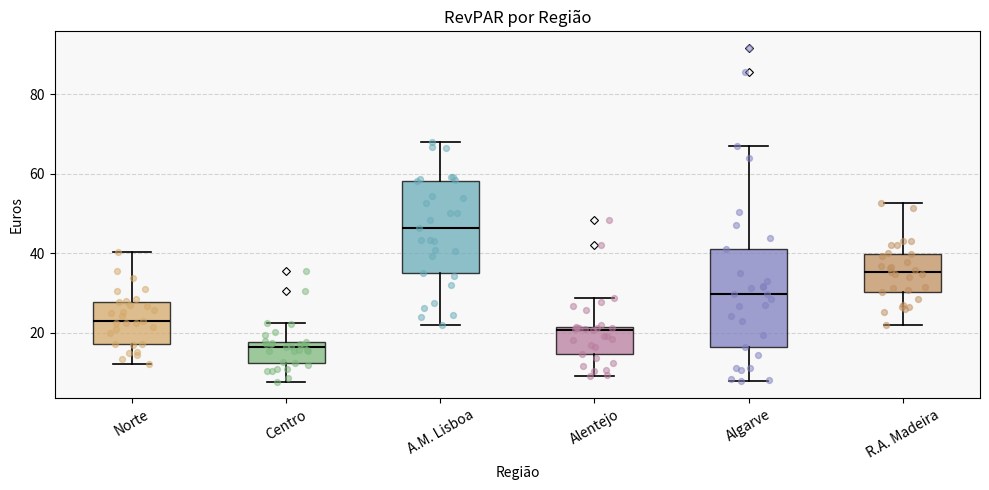

Reading left to right, transcribe this box plot: for each box, give where its median line is, the range the box spans, and where its two whiskers end, as read against the y-axis. The values are not printed on the chart, so give them approximately, as read against the axis.

Norte: median 22, box 18 to 28, whiskers 12 to 40
Centro: median 16, box 12 to 18, whiskers 8 to 22
A.M. Lisboa: median 46, box 36 to 58, whiskers 22 to 68
Alentejo: median 20, box 14 to 22, whiskers 10 to 28
Algarve: median 30, box 16 to 42, whiskers 8 to 66
R.A. Madeira: median 36, box 30 to 40, whiskers 22 to 52